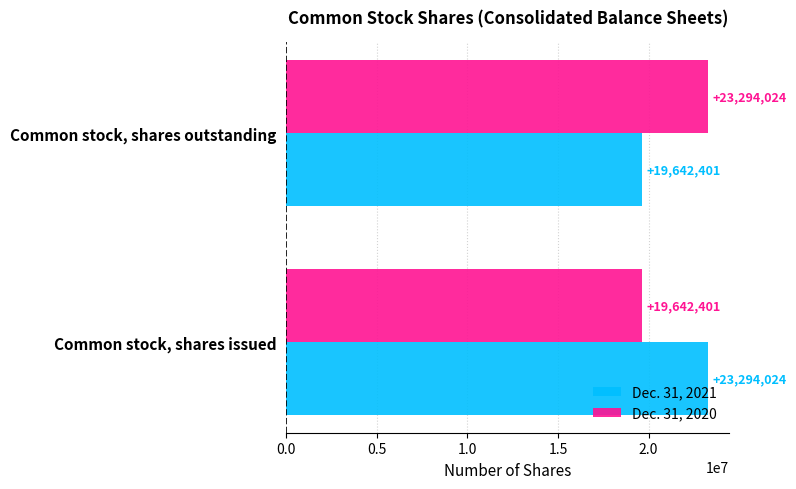

What is the maximum value shown in the chart?

23294024